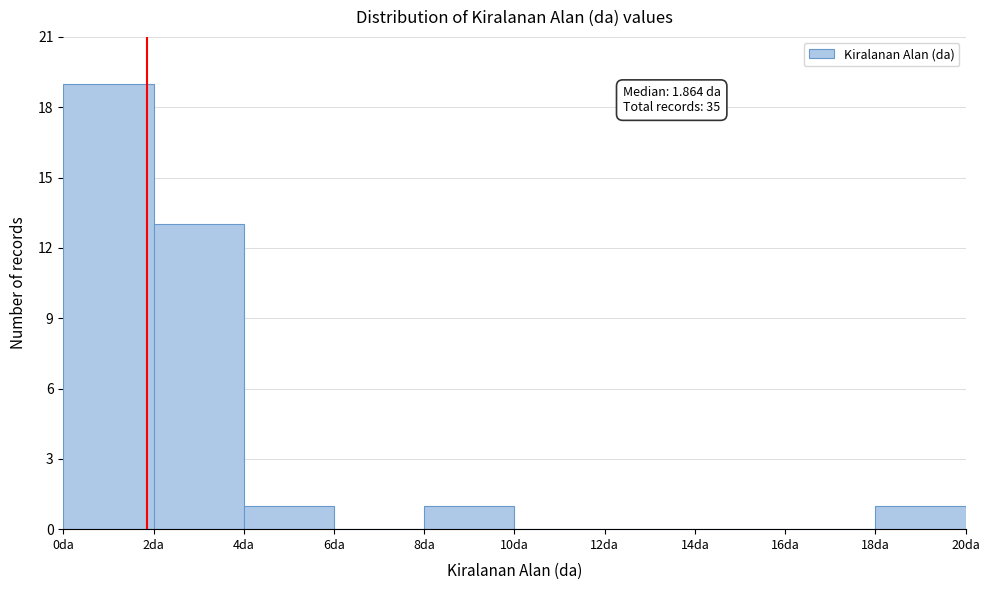

Over which range of the x-axis is the bar tallest?

0 to 2